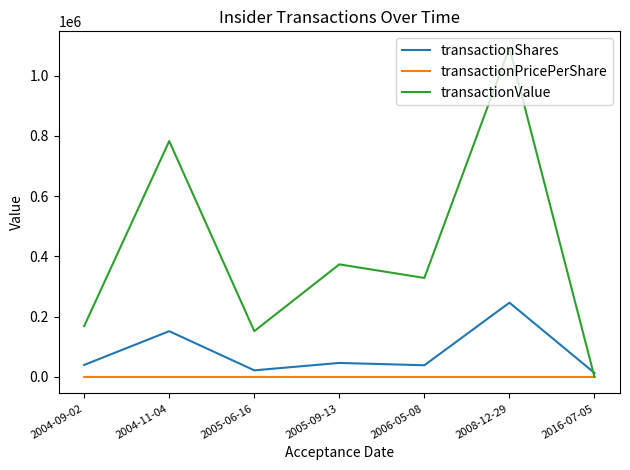

What is the maximum value shown in the chart?

1092664.0